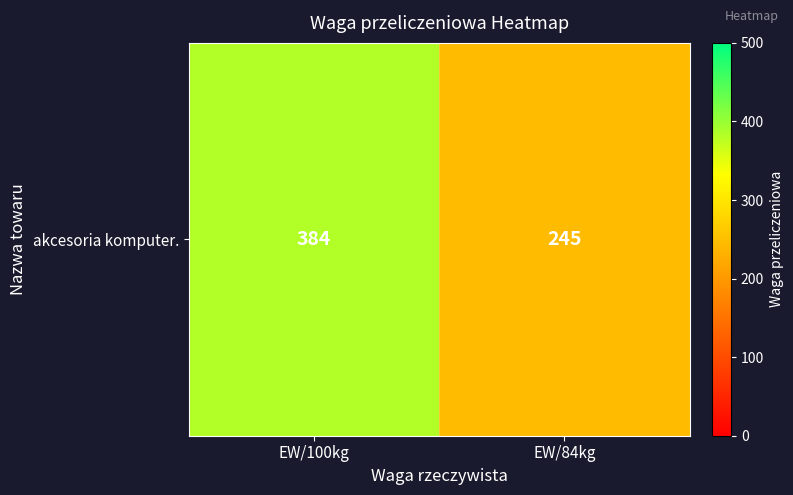

How many data points are less than 384?

1